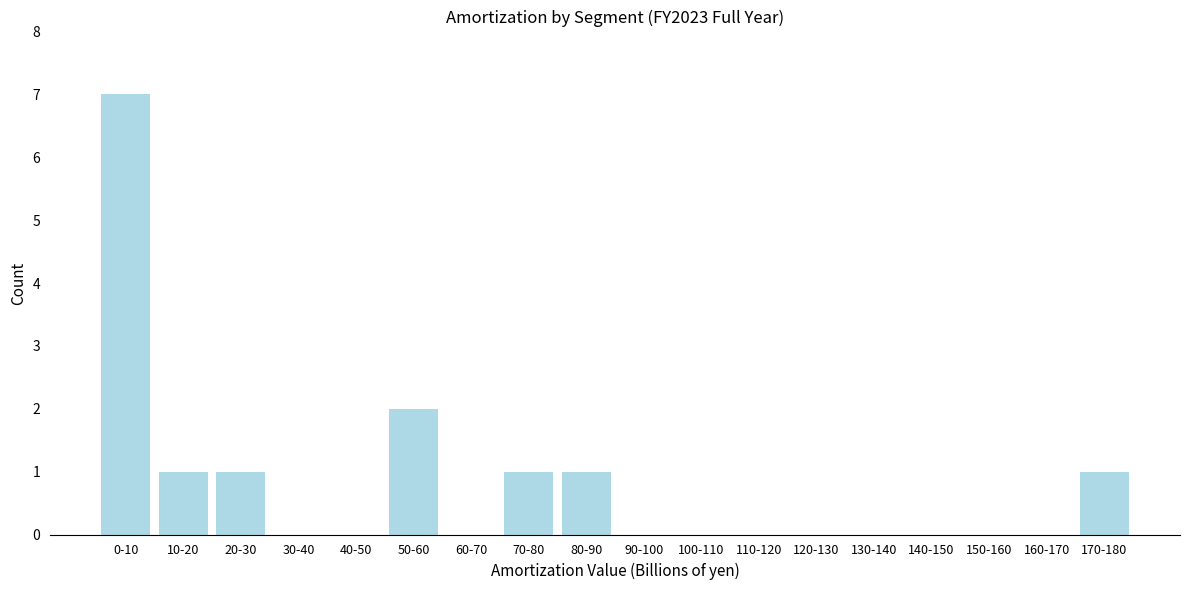

Reading left to right, extract all data points from this chart.

0-10=7	10-20=1	20-30=1	30-40=0	40-50=0	50-60=2	60-70=0	70-80=1	80-90=1	90-100=0	100-110=0	110-120=0	120-130=0	130-140=0	140-150=0	150-160=0	160-170=0	170-180=1